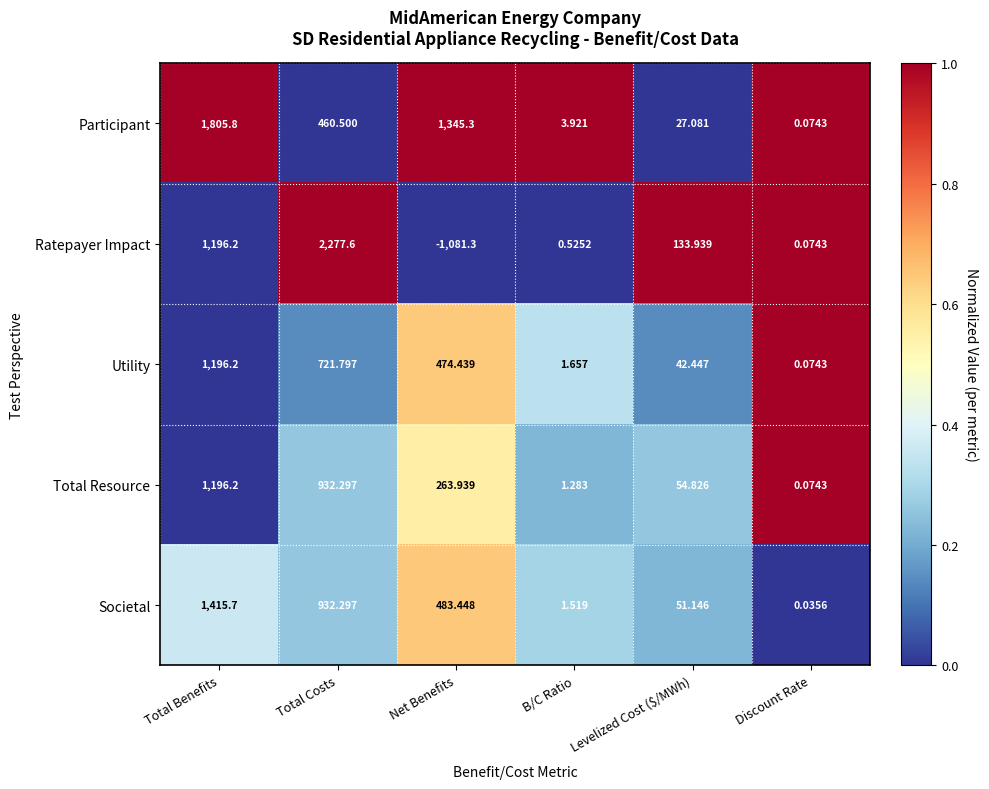

At which label is Participant closest to 902?

Total Costs